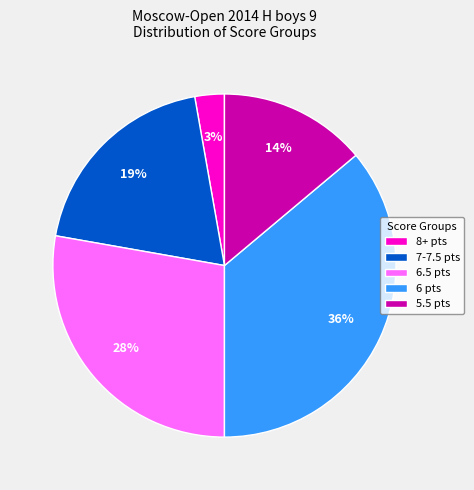

Is there a majority slice in this chart?

No